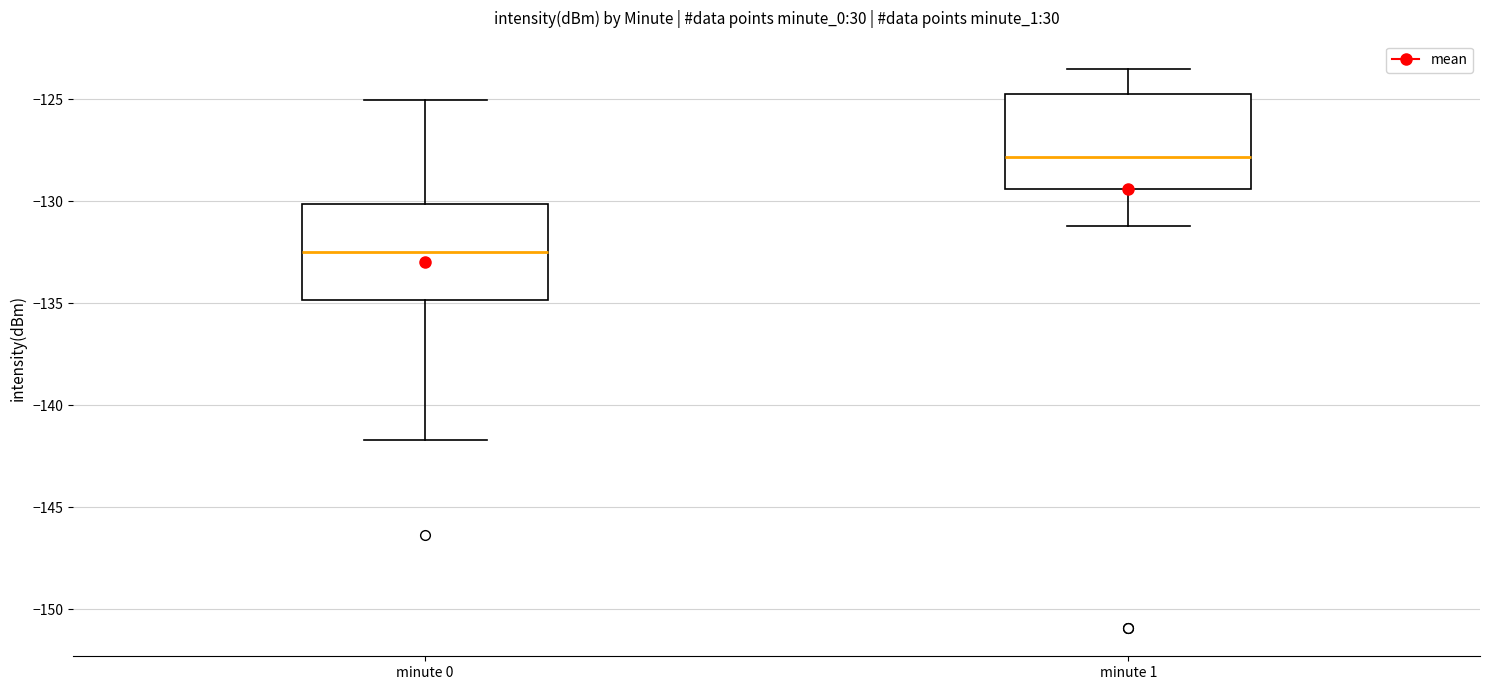

Reading left to right, transcribe this box plot: for each box, give where its median line is, the range the box spans, and where its two whiskers end, as read against the y-axis. The values are not printed on the chart, so give them approximately, as read against the axis.

minute 0: median -132.5, box -135.0 to -130.0, whiskers -141.5 to -125.0
minute 1: median -128.0, box -129.5 to -124.5, whiskers -131.0 to -123.5